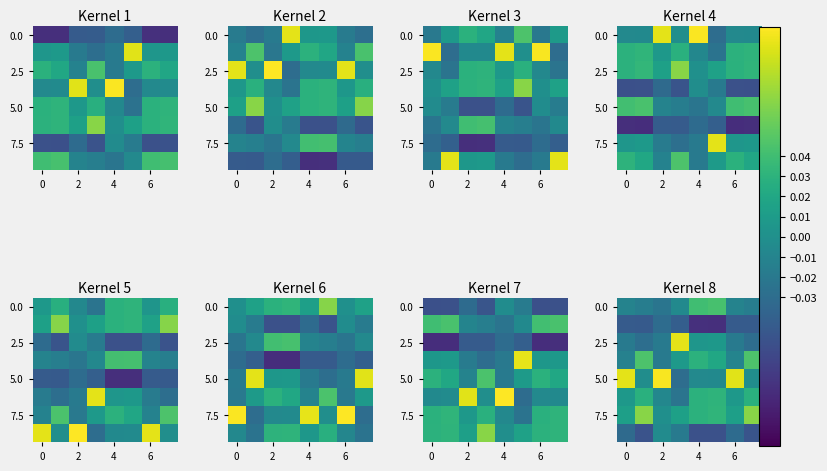

What is the difference between the maximum and minimum values in the 2.5 series?

0.1